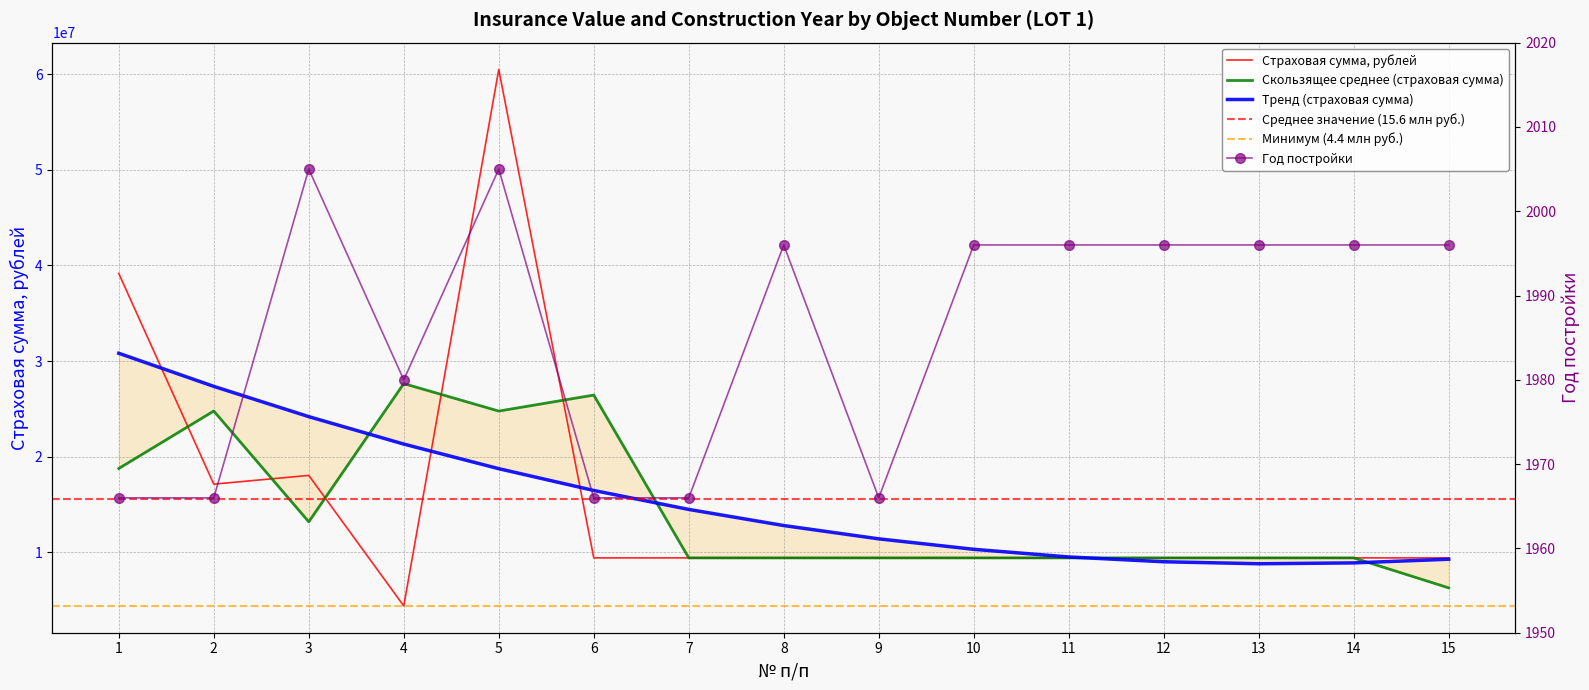

True or false: Год постройки and Страховая сумма, рублей intersect in this chart.

False